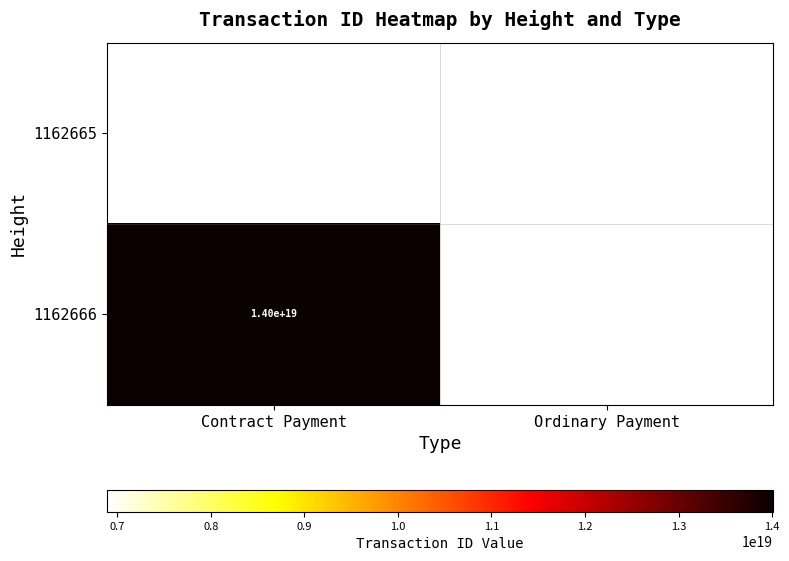

The 1162665 series shows 6890000000000000000 at Ordinary Payment. True or false?

True